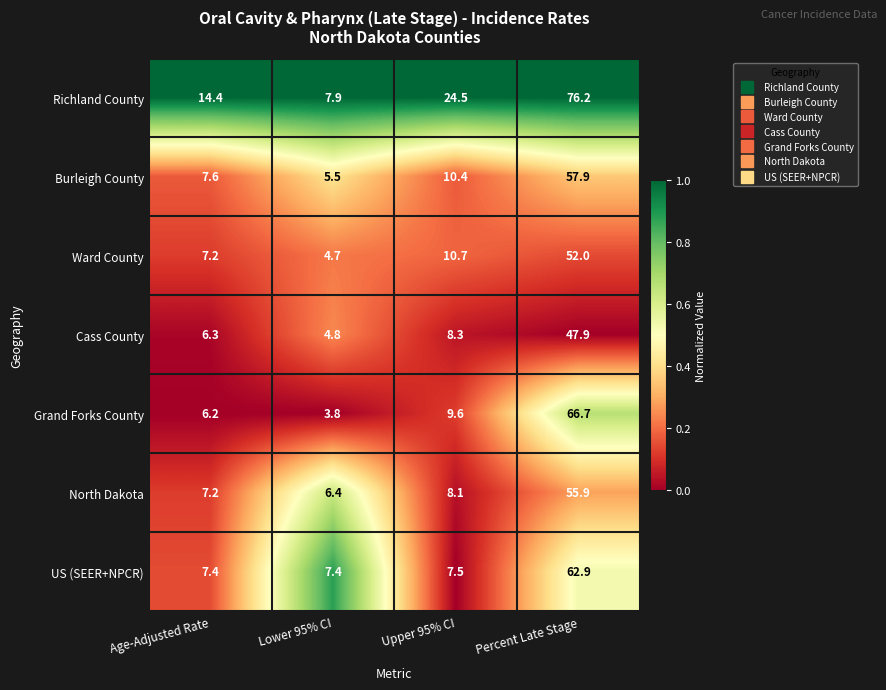

True or false: Grand Forks County has a value of 37.3 at Percent Late Stage.

False